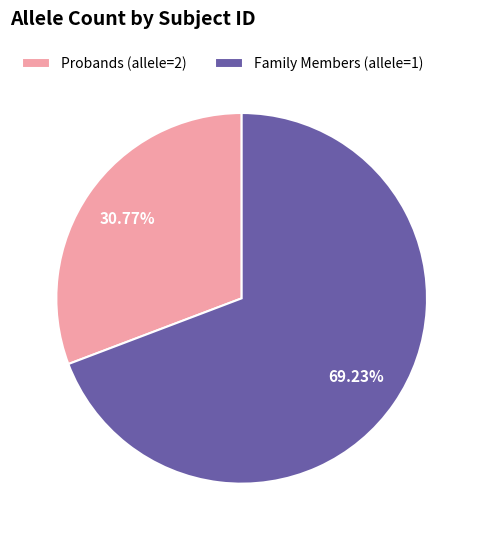

Which has a higher value, Family Members (allele=1) or Probands (allele=2)?

Family Members (allele=1)